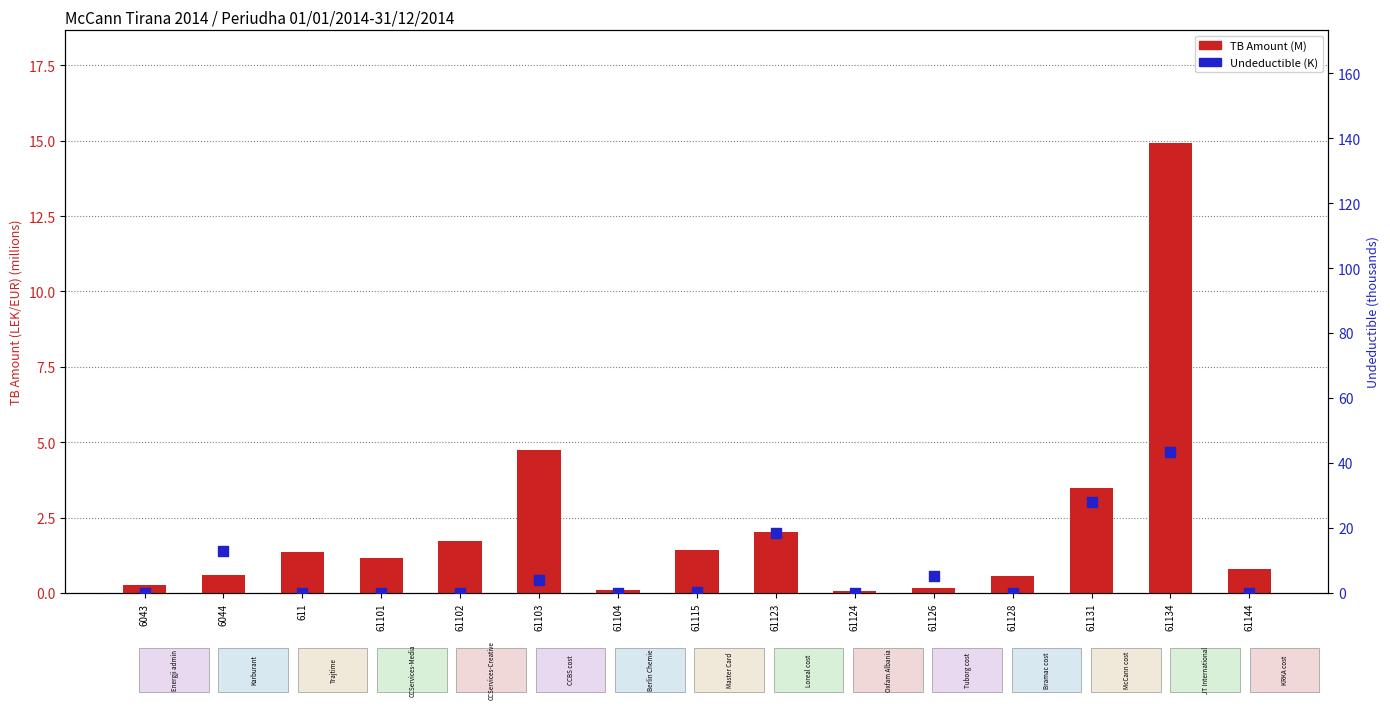

What are all the series names shown in the legend?

TB Amount (M), Undeductible (K)